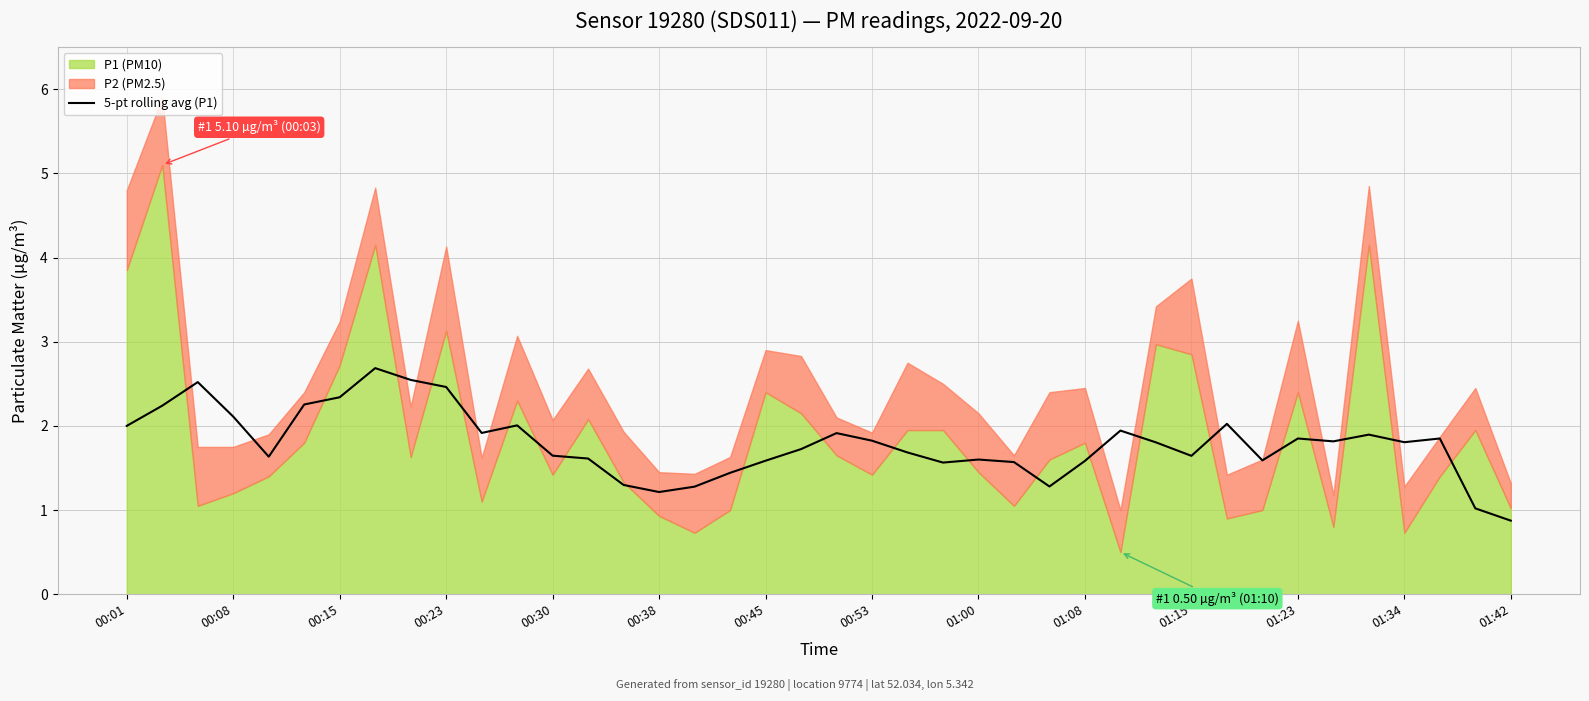

At which label does the data first exceed 1?

00:01